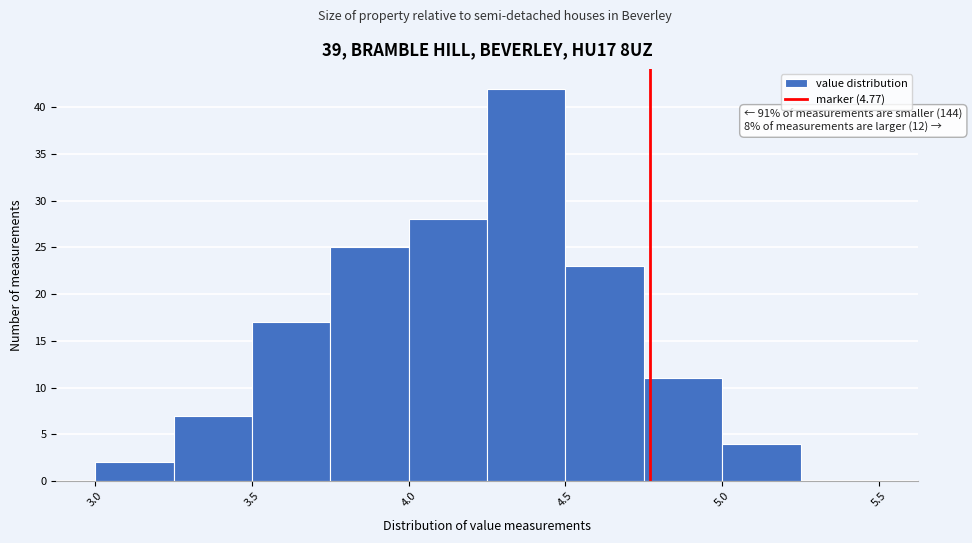

Which range on the x-axis has the tallest bar?

4.25 to 4.50